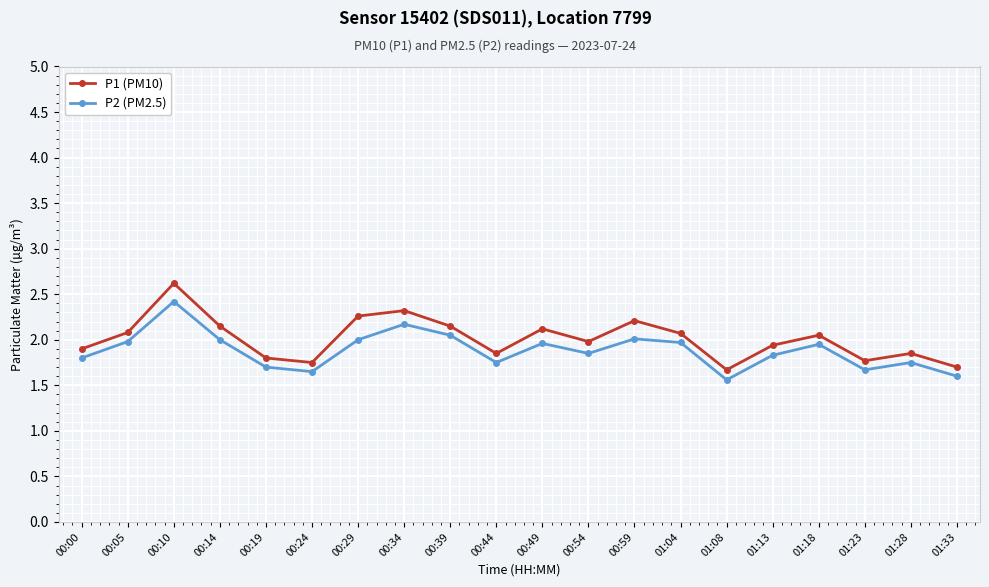

Is it true that P1 (PM10) equals 2.1 at 00:05?

True